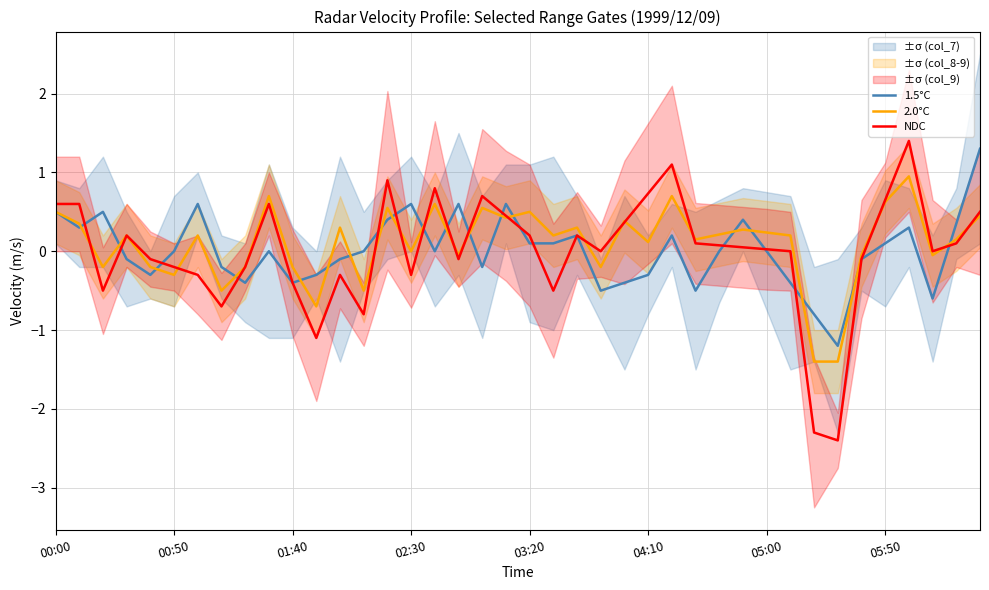

The value of NDC at 00:00 is 0.2. True or false?

False